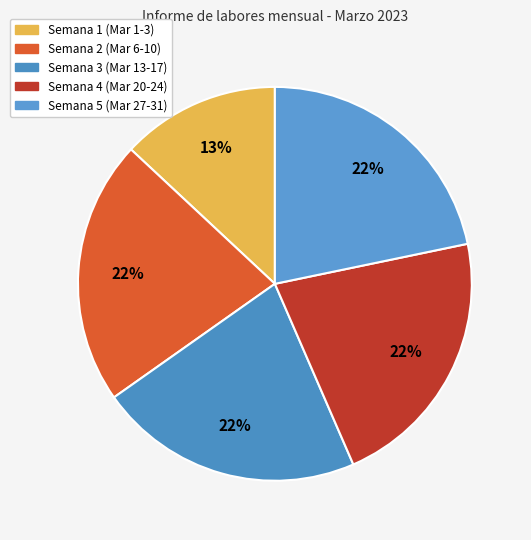

How many slices are in this pie chart?

5